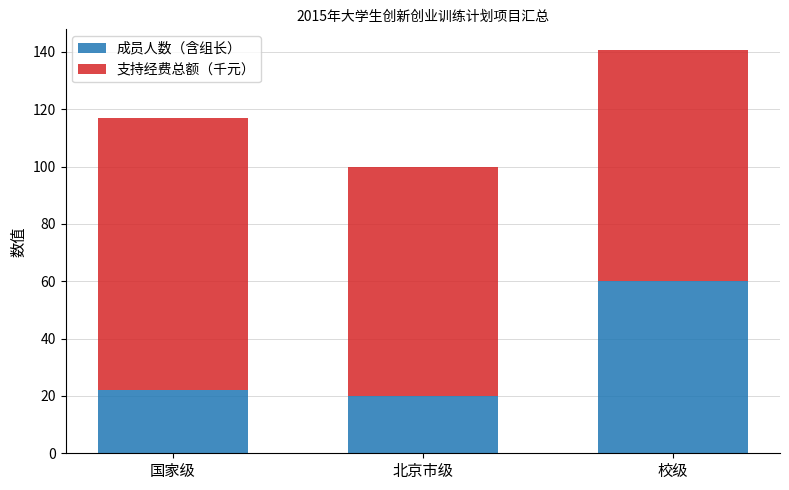

The value of 成员人数（含组长） at 国家级 is 35.2. True or false?

False